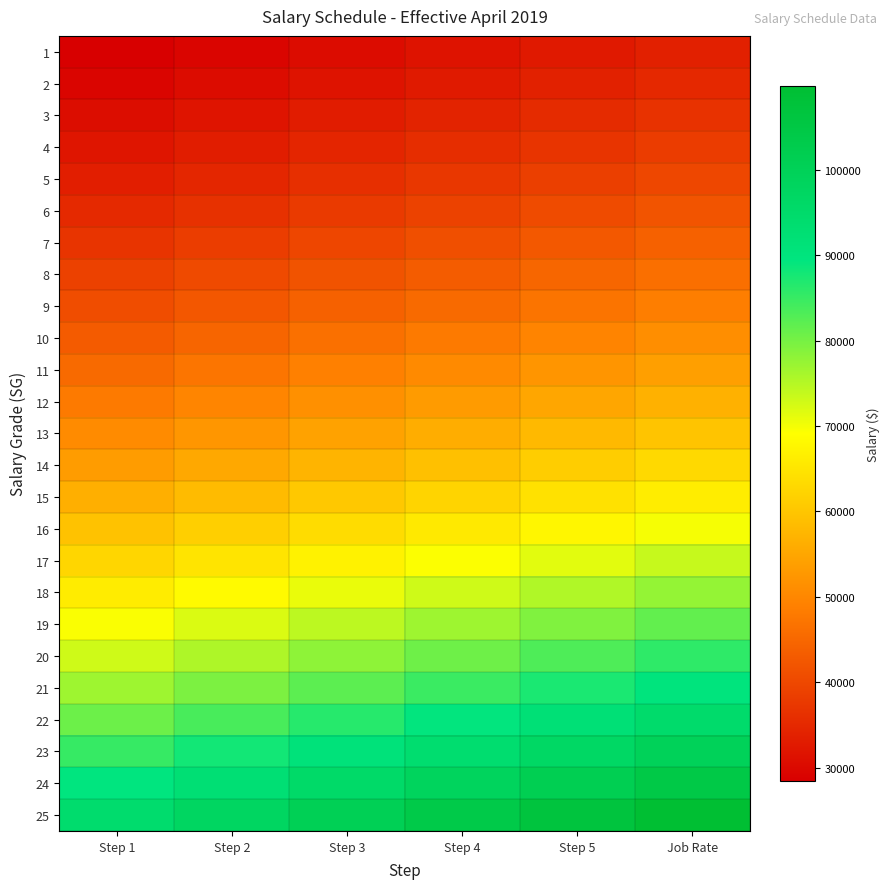

Which has a higher value, Step 2 or Job Rate?

Job Rate